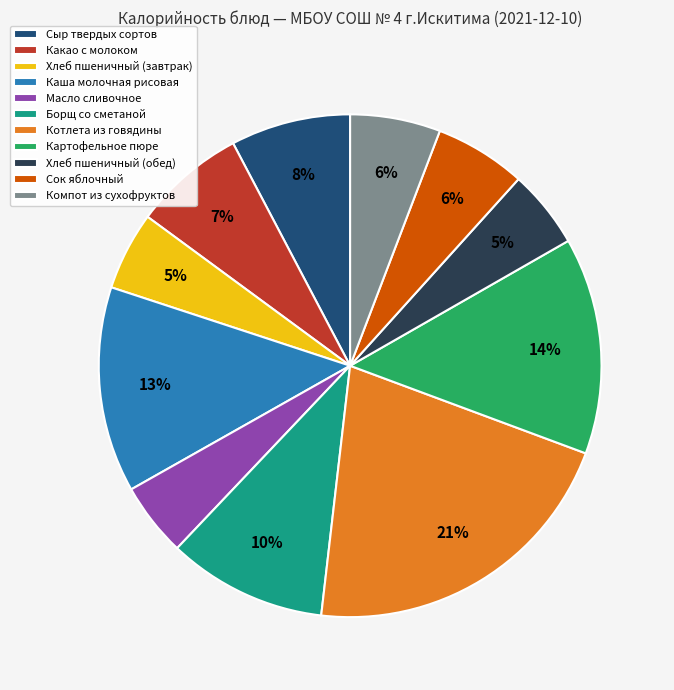

What percentage is the Борщ со сметаной slice, to the nearest percent?

10%